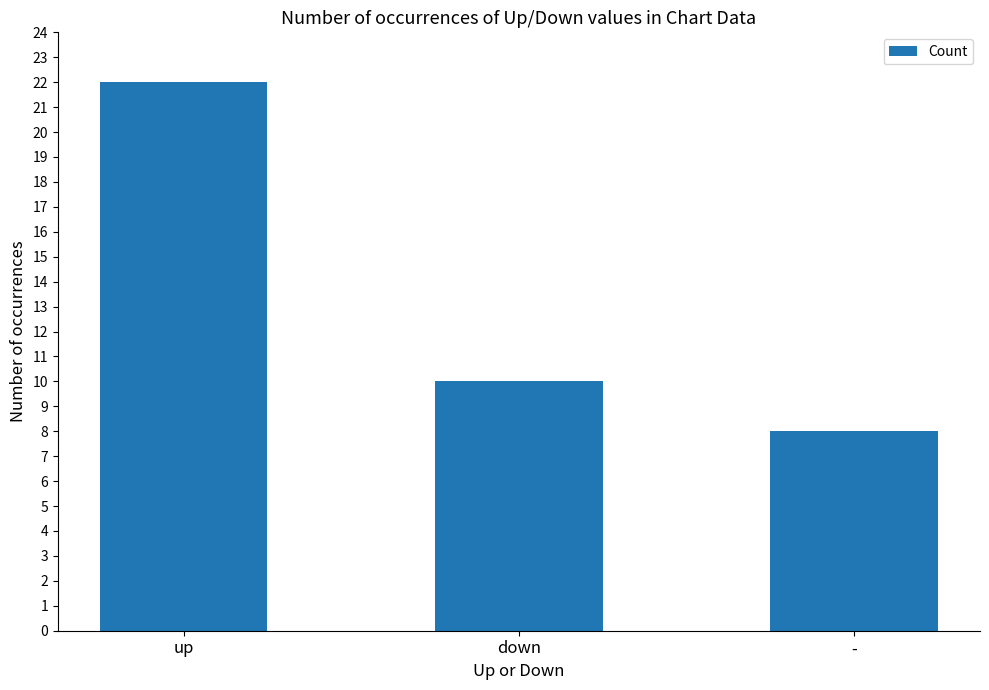

Reading left to right, extract all data points from this chart.

22	10	8